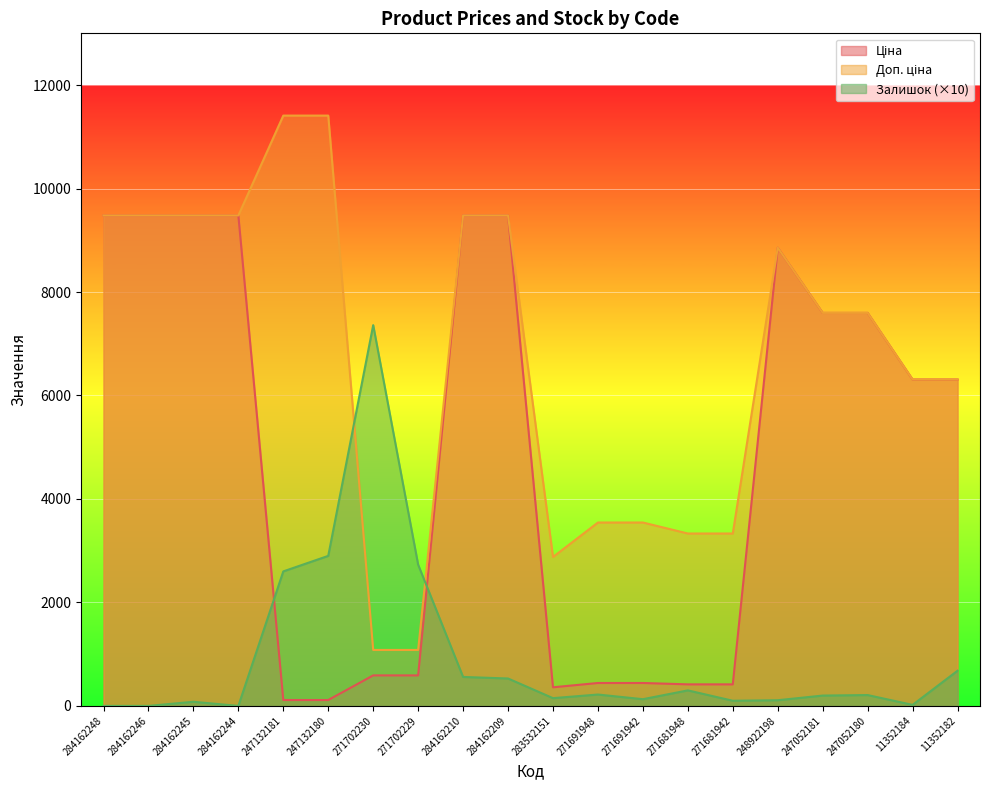

True or false: Ціна has a value of 114.1 at 247132180.

True